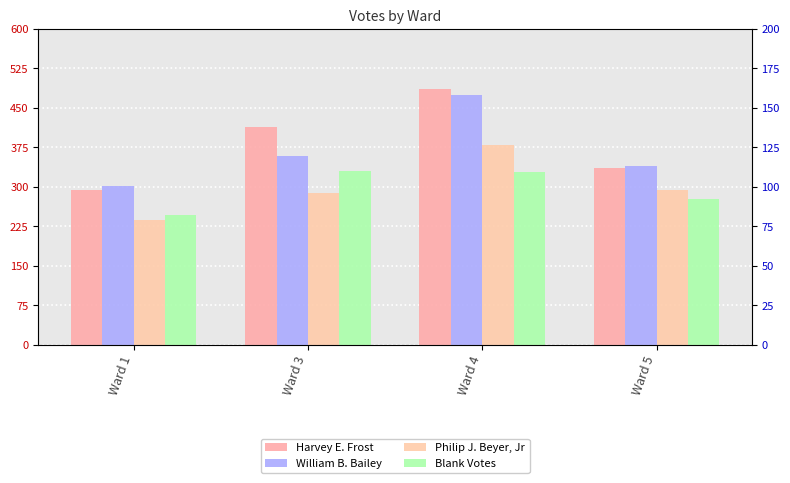

The value of William B. Bailey at Ward 1 is 302. True or false?

True